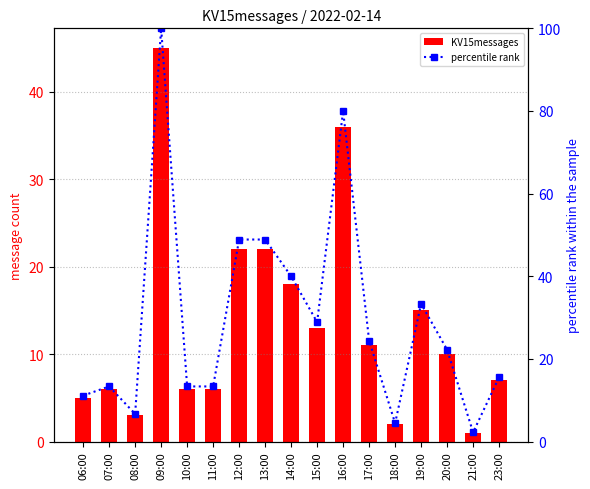

What are all the series names shown in the legend?

KV15messages, percentile rank